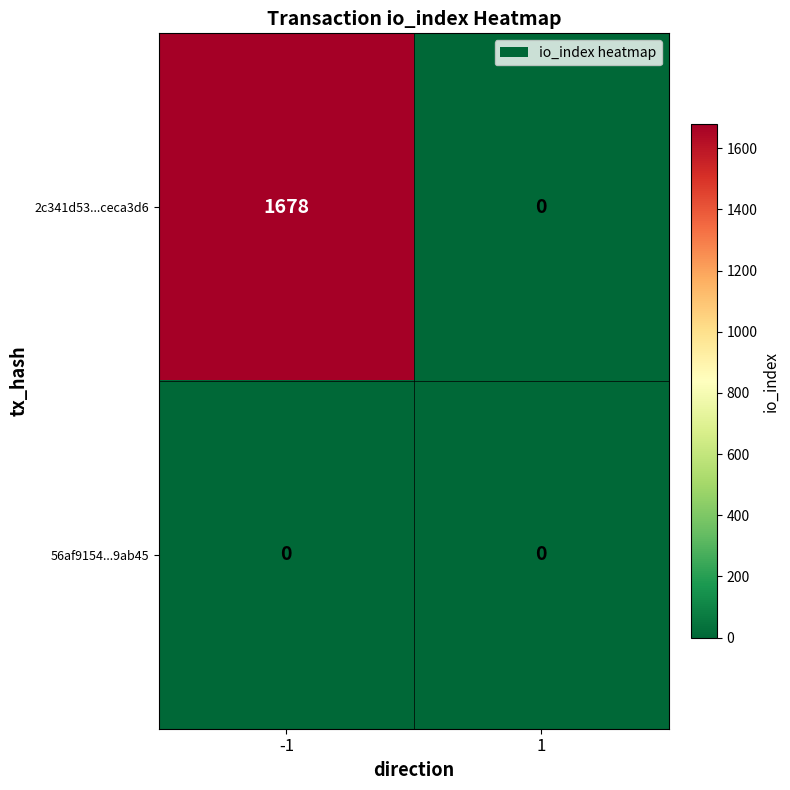

List the series in order of their overall mean, lowest first.

56af9154...9ab45, 2c341d53...ceca3d6